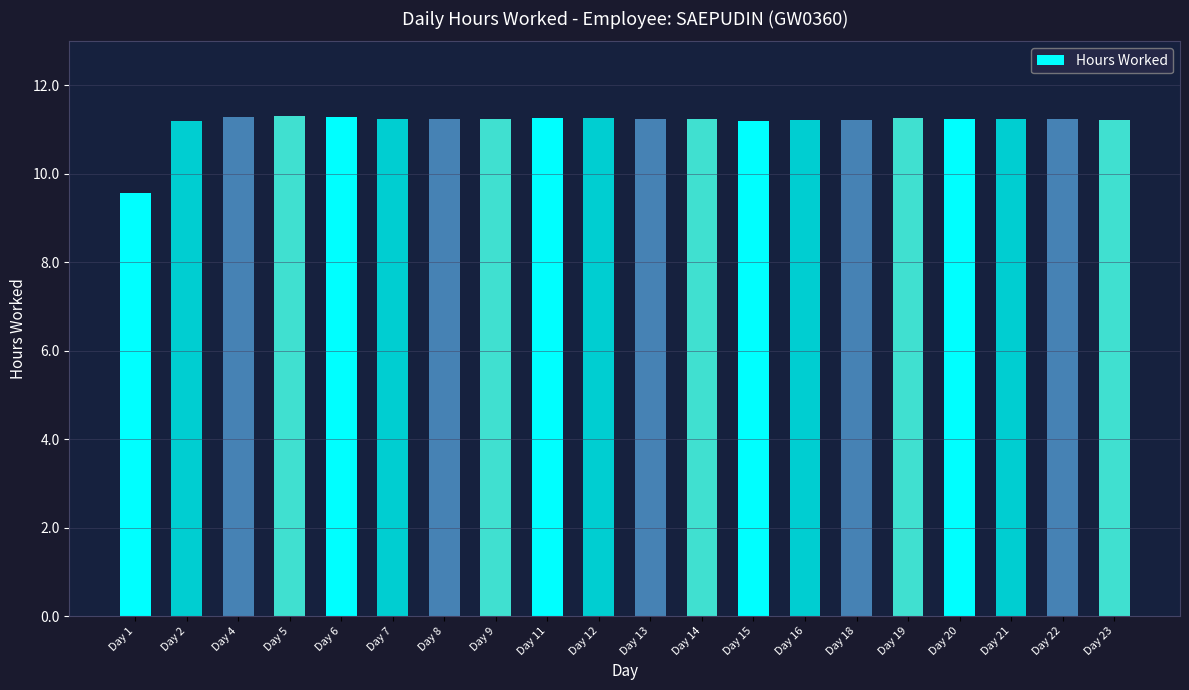

How many distinct data groups are displayed?

1